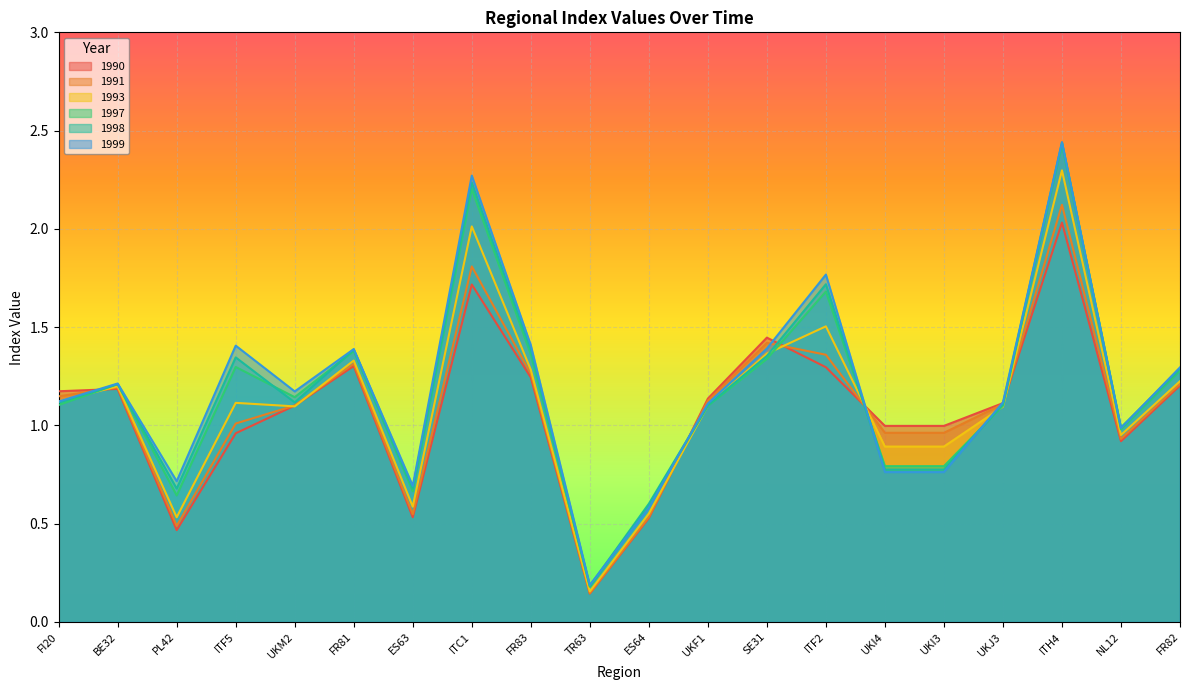

Which series has the largest range (max minus min)?

1998